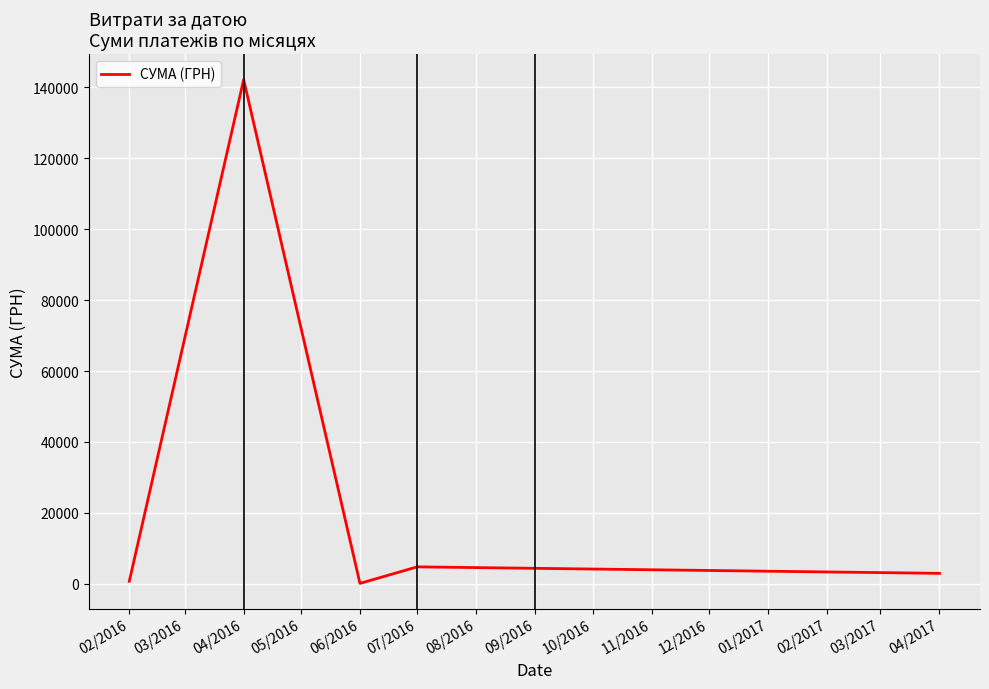

The value at 04/2016 is 204343.7. True or false?

False